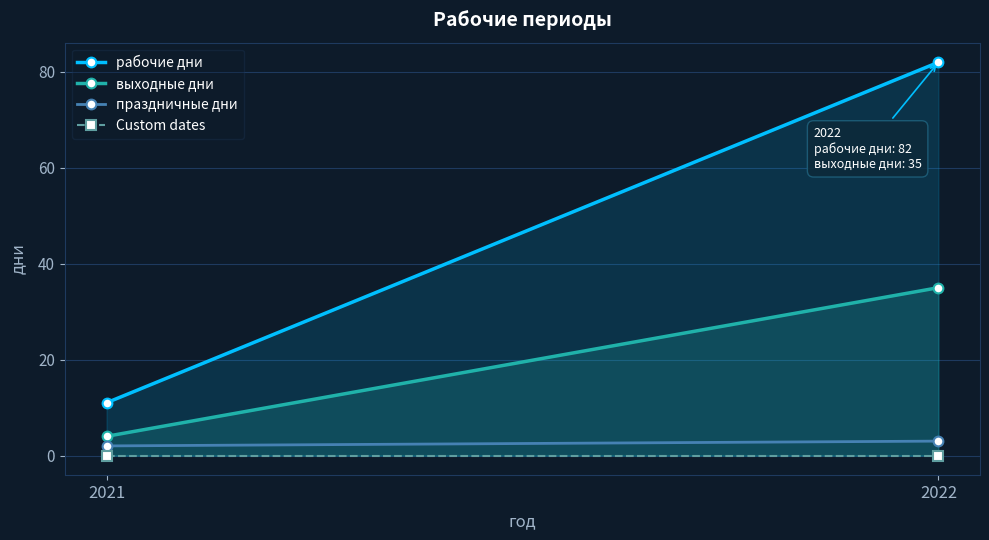

Which label corresponds to the largest value in the chart?

2022